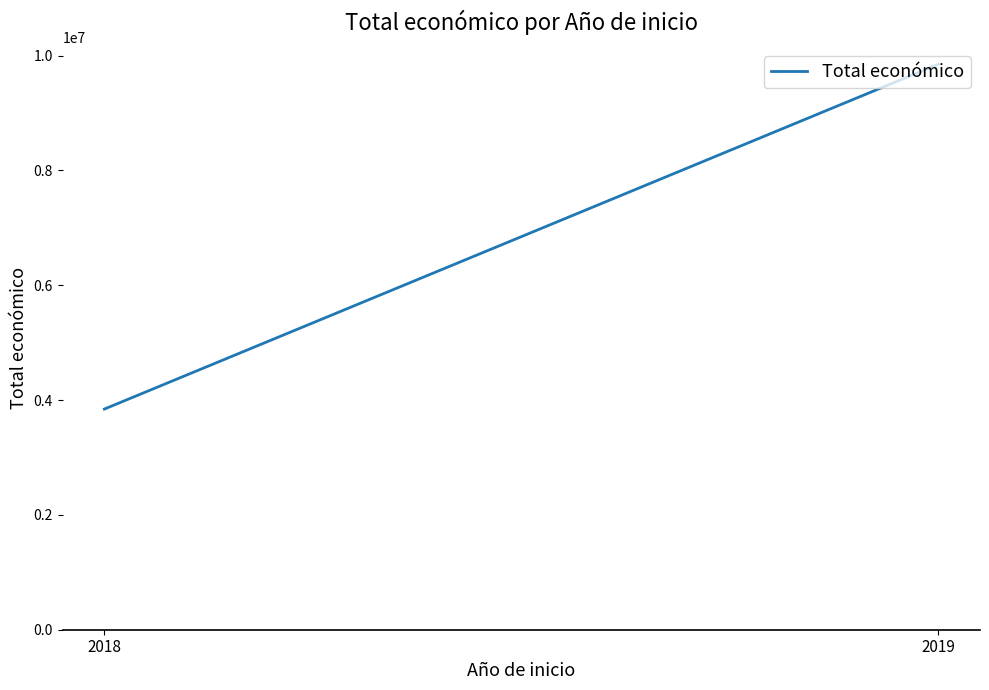

What is the change in value from 2018 to 2019?

+6005041